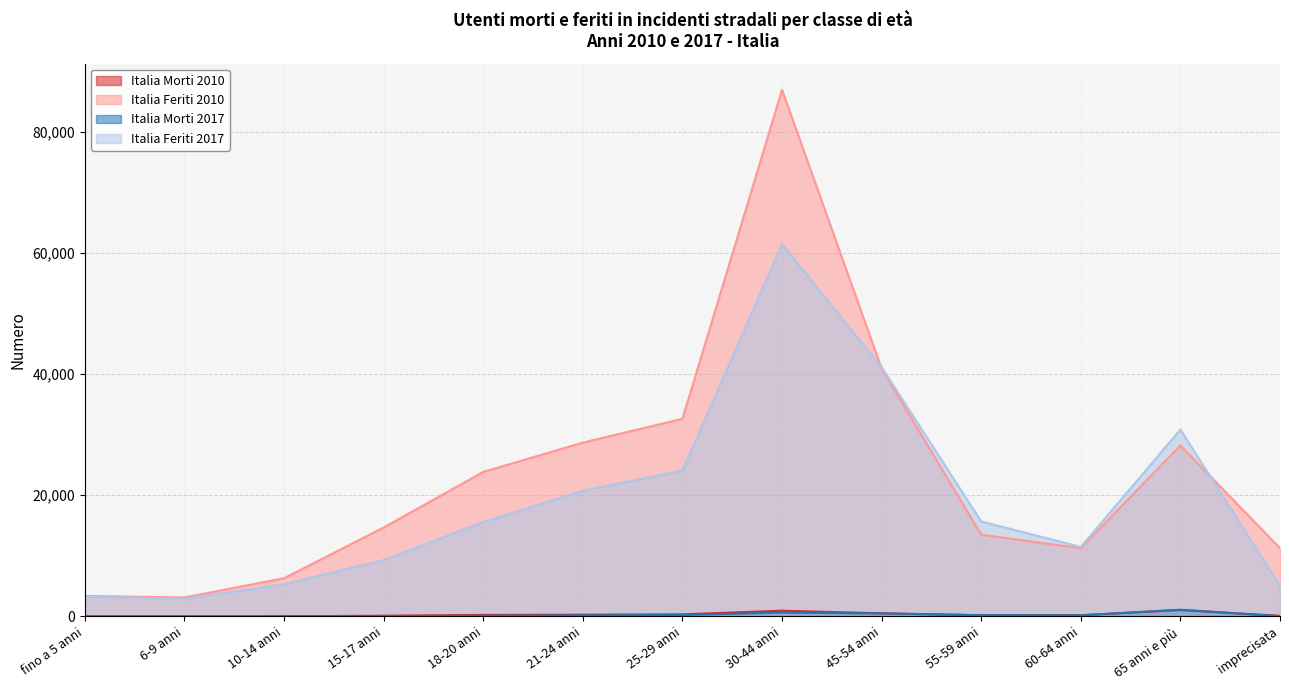

What is the difference between the Italia Feriti 2017 values at 15-17 anni and 45-54 anni?

31803